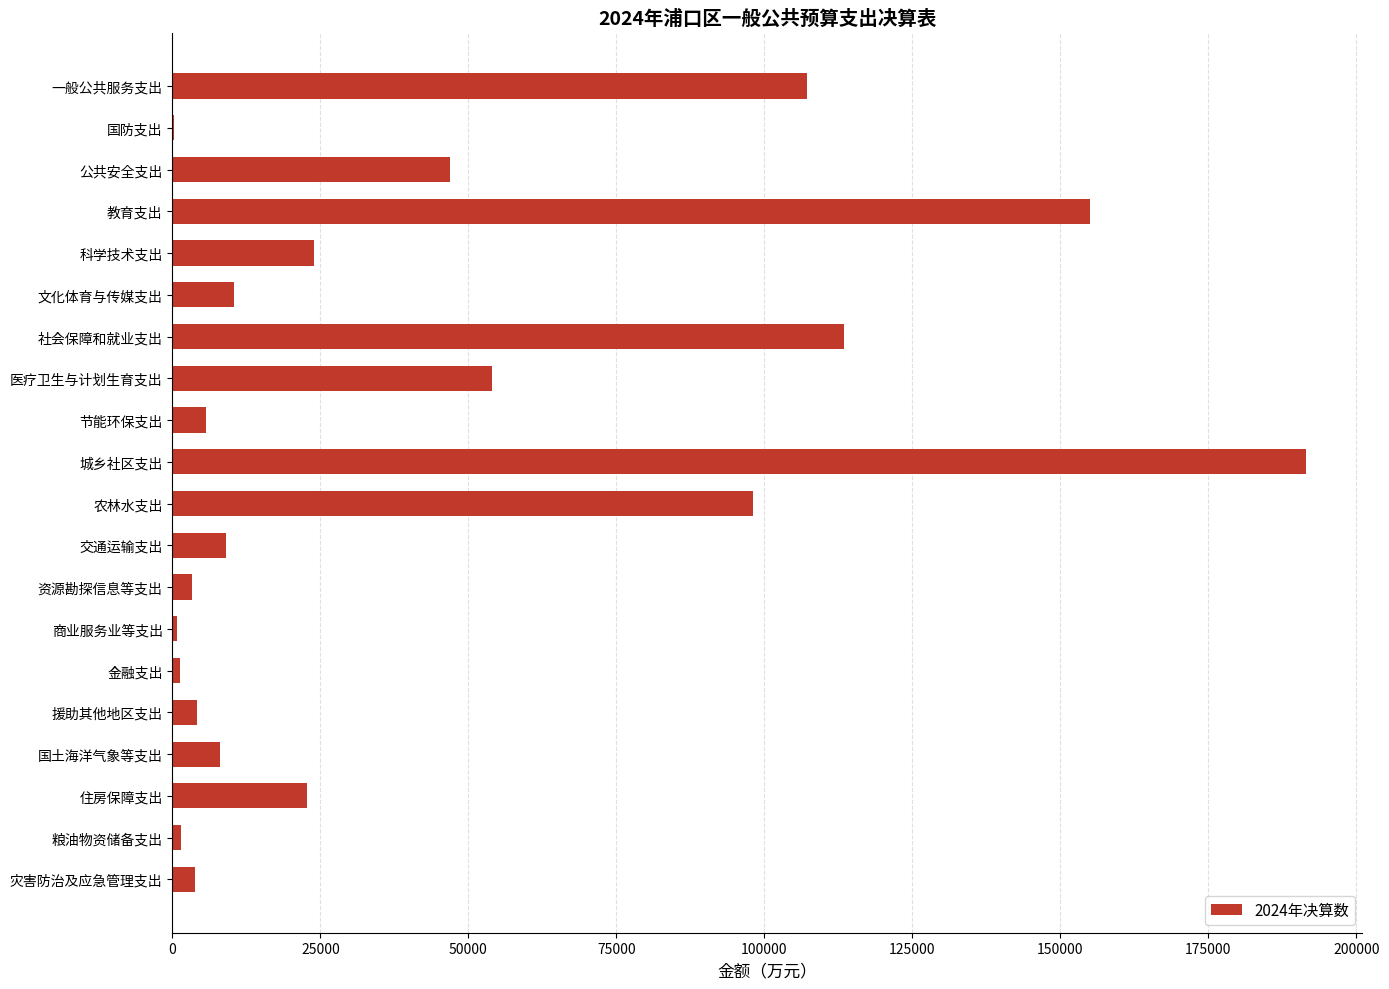

What is the ratio of the value at 教育支出 to the value at 文化体育与传媒支出?

14.8